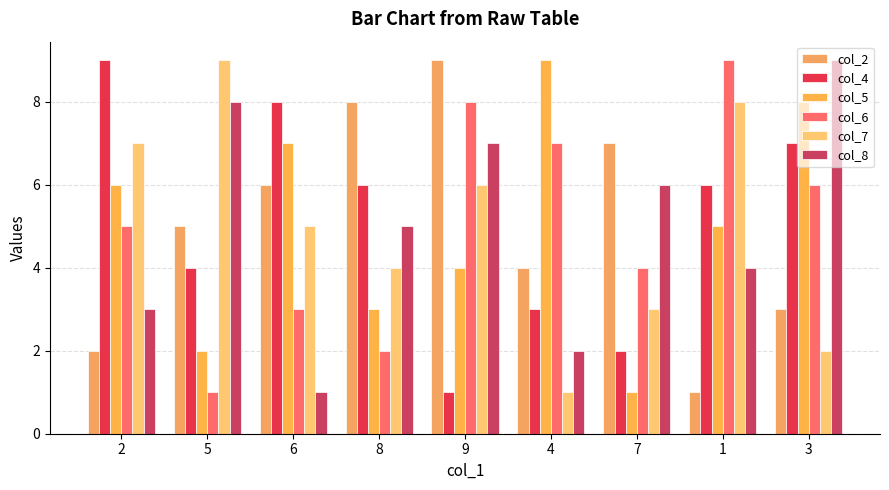

What is the spread (max minus min) of values at 1?

8